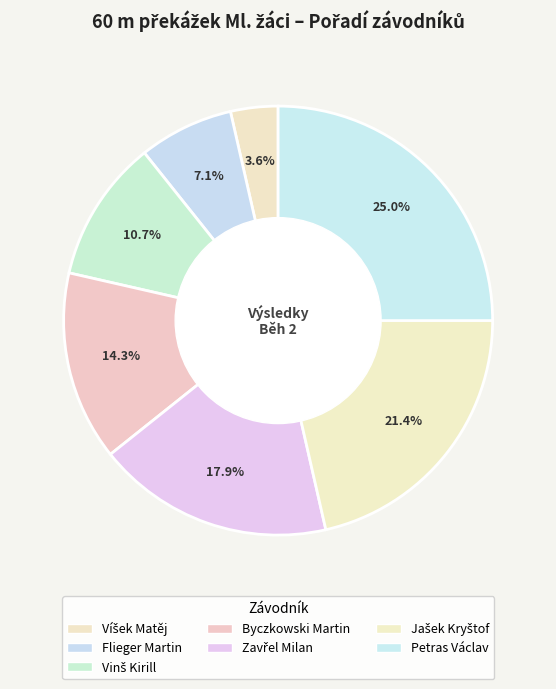

Count the number of slices in the pie.

7